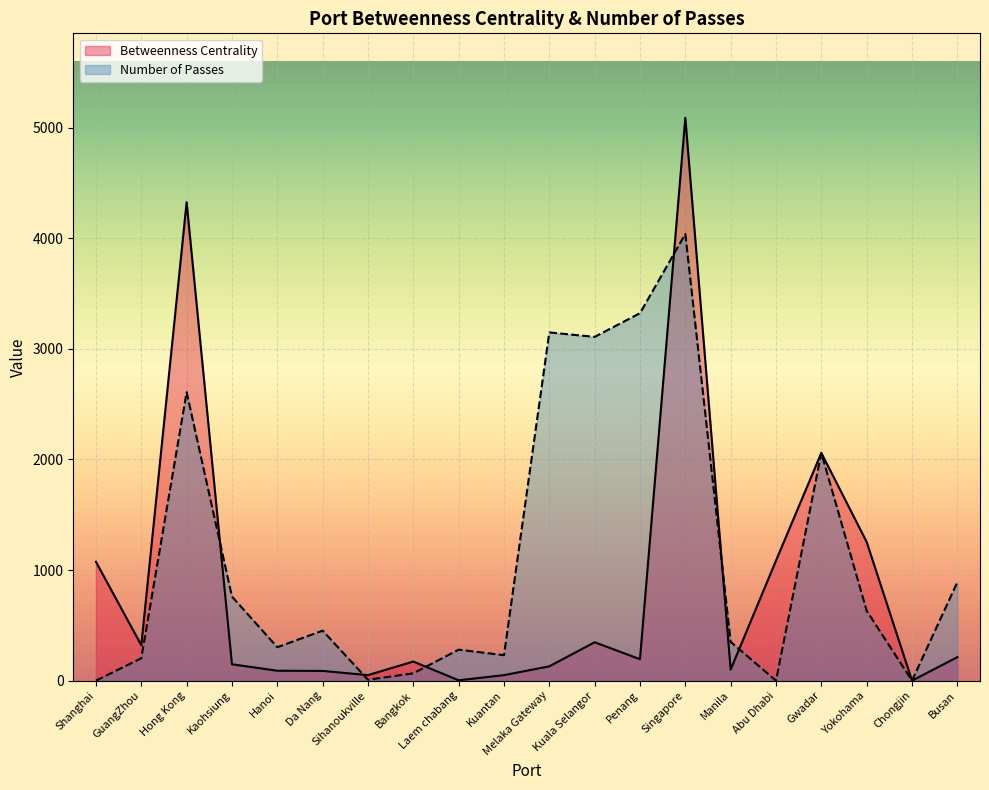

At Abu Dhabi, list the series in order from largest to smallest.

Betweenness Centrality, Number of Passes